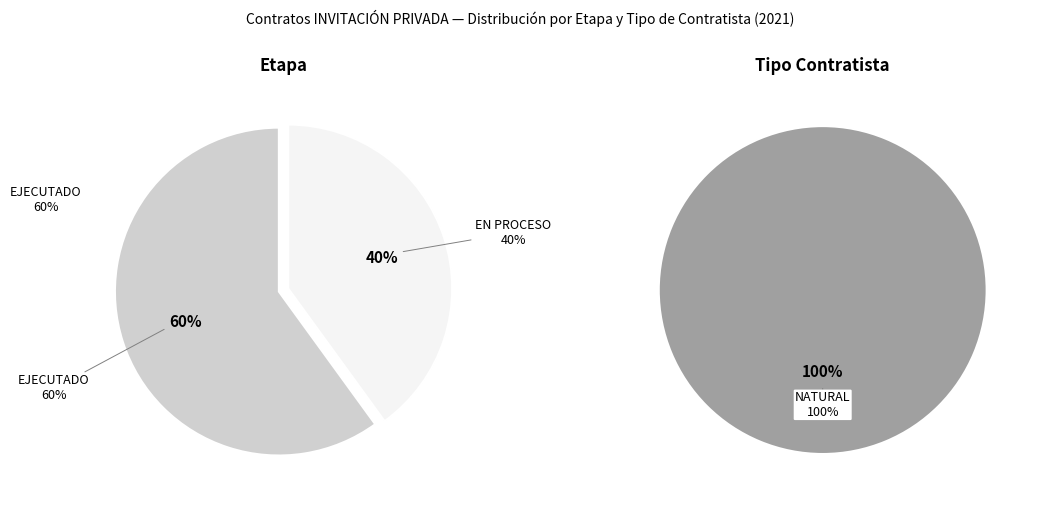

Does EJECUTADO represent more than half of the total?

Yes